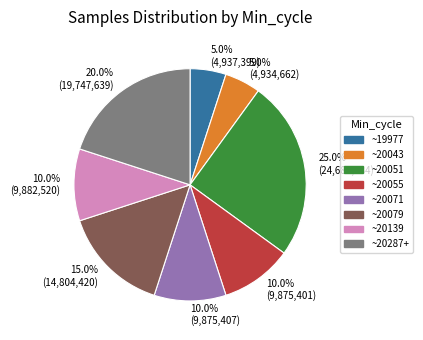

Is there any slice that represents more than half of the pie?

No